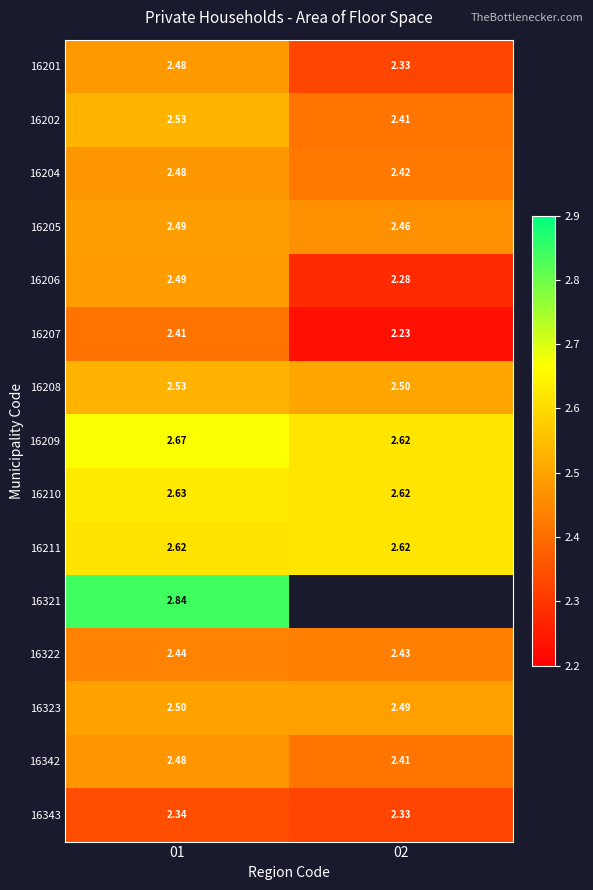

At which label does 16323 reach its peak?

01